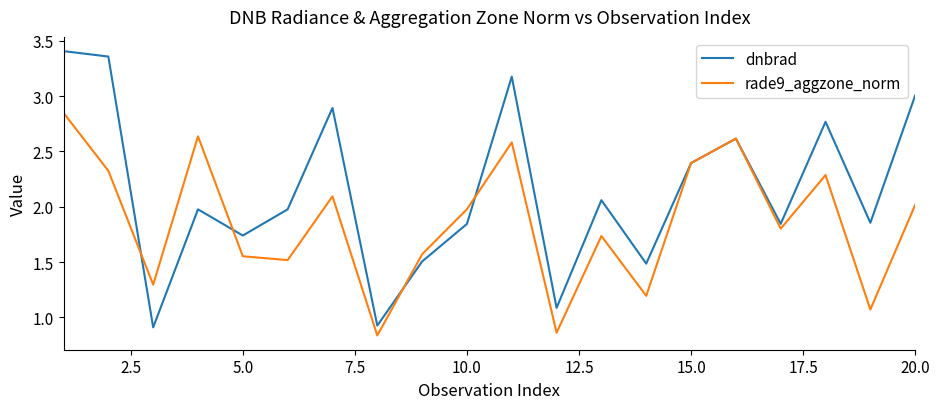

Which series has the largest total across all categories?

dnbrad